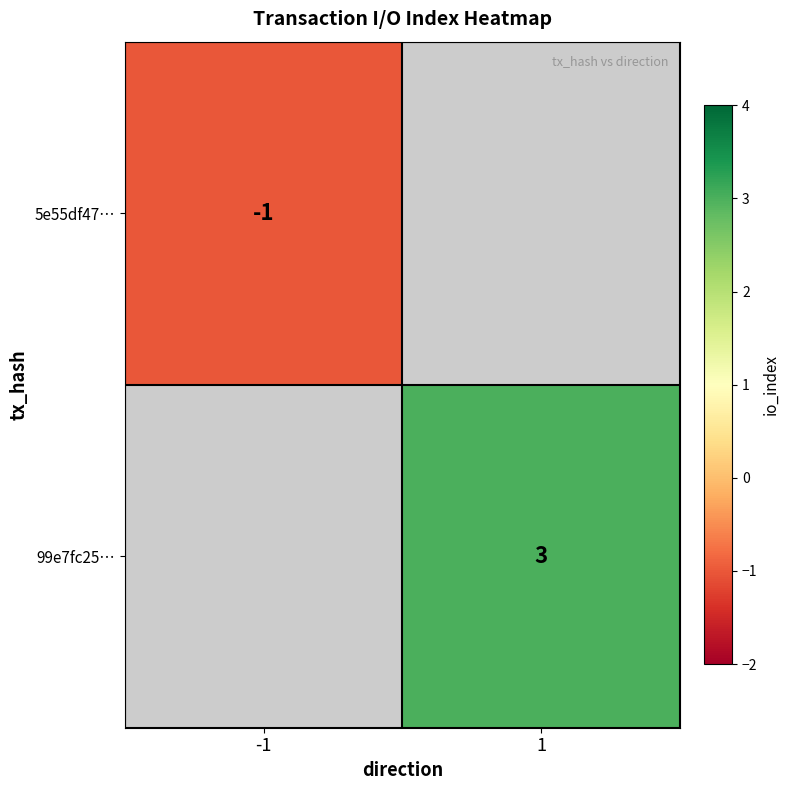

Is it true that 99e7fc25… equals 2 at 1?

False